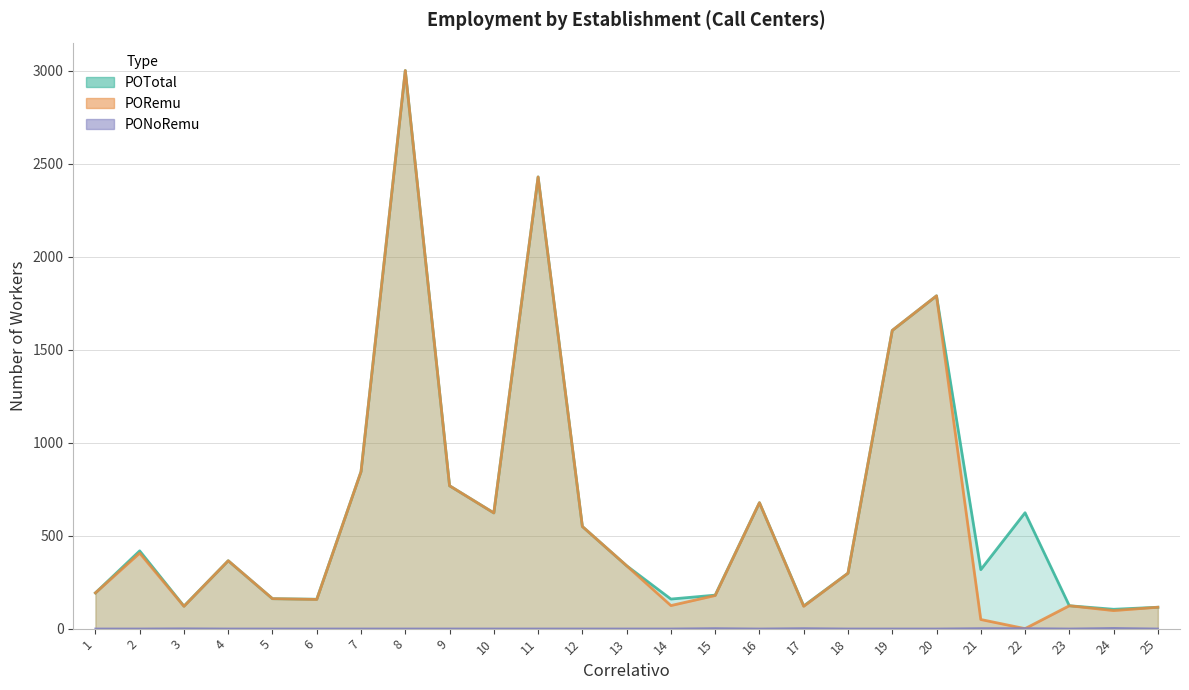

What are all the series names shown in the legend?

POTotal, PORemu, PONoRemu